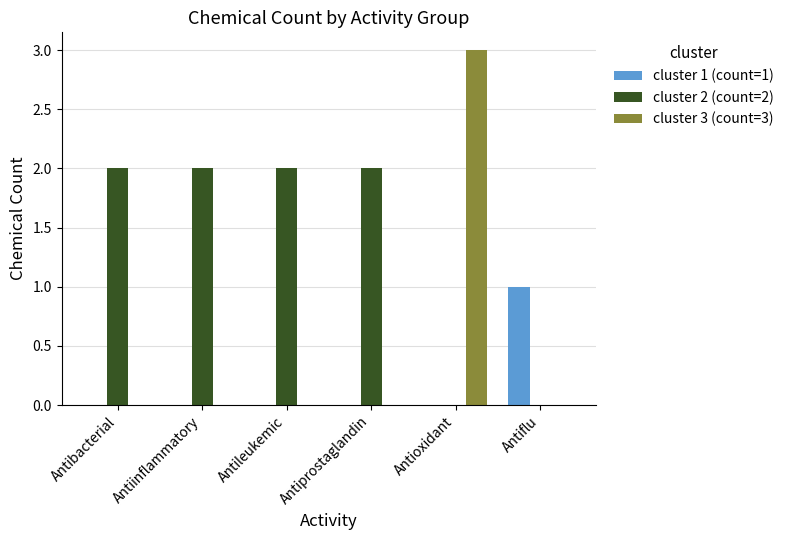

Which series changed the most between Antiprostaglandin and Antiflu?

cluster 2 (count=2)